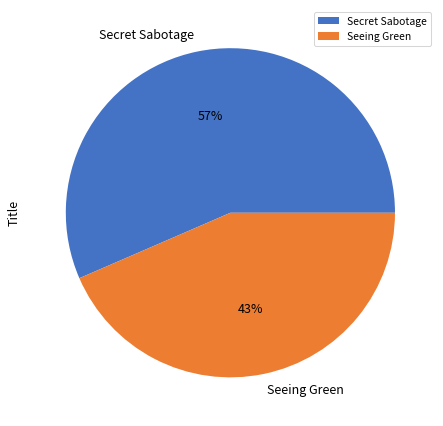

Which category has the biggest portion of the pie?

Secret Sabotage